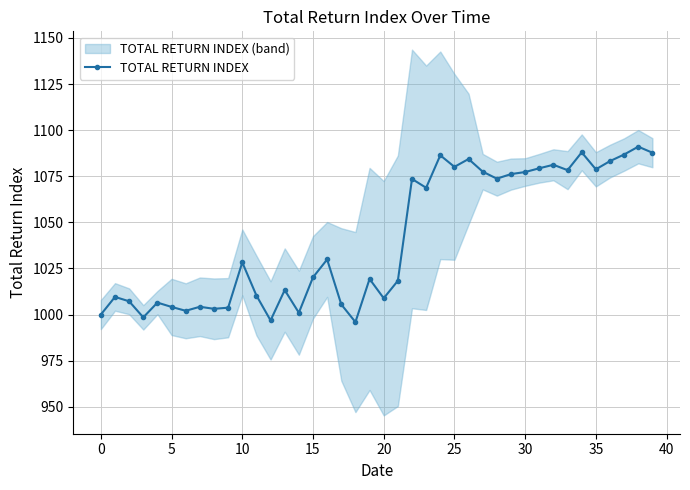

What is the change in value from 12 to 28?

+76.9